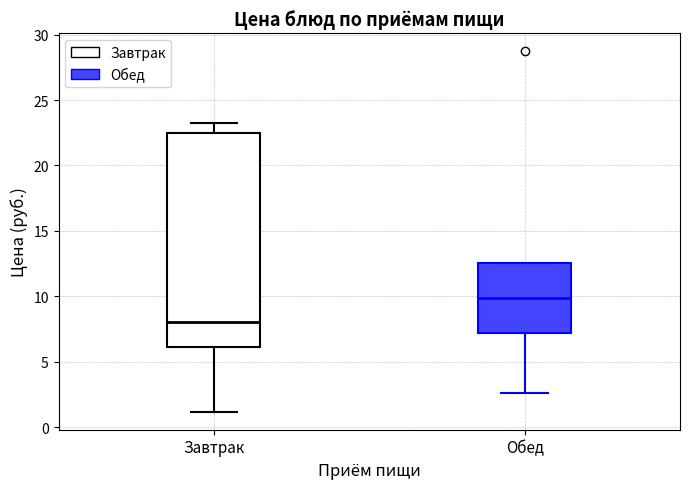

Which box's median line is the highest?

Обед